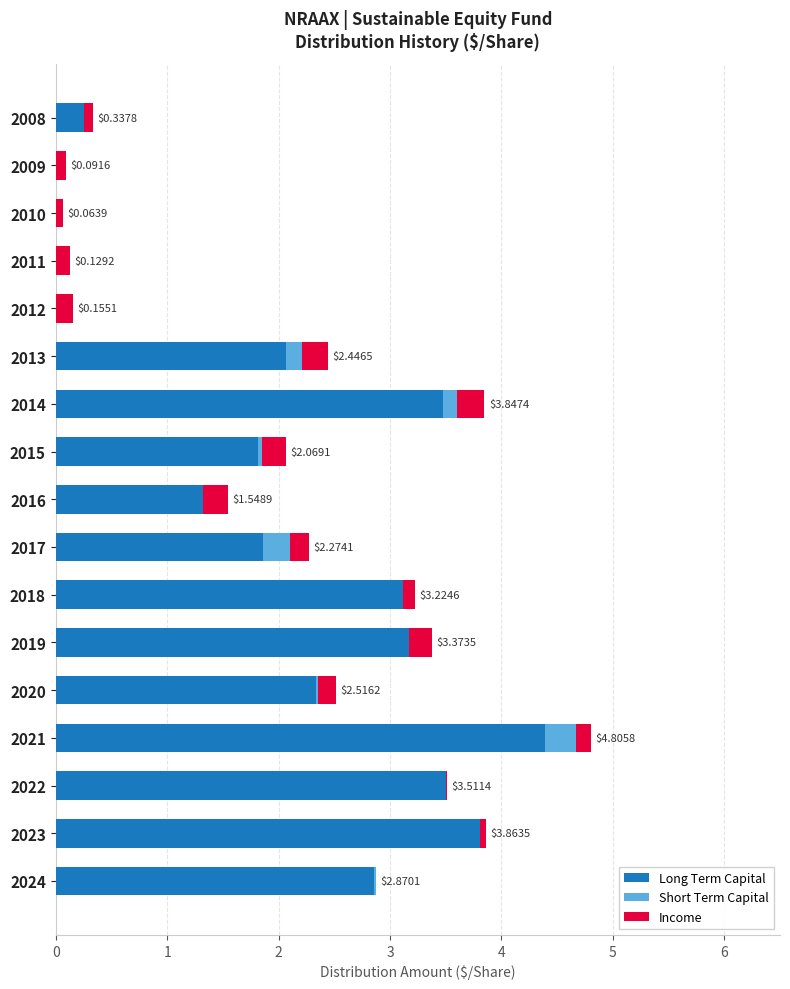

What is the sum of all Long Term Capital values?

34.0